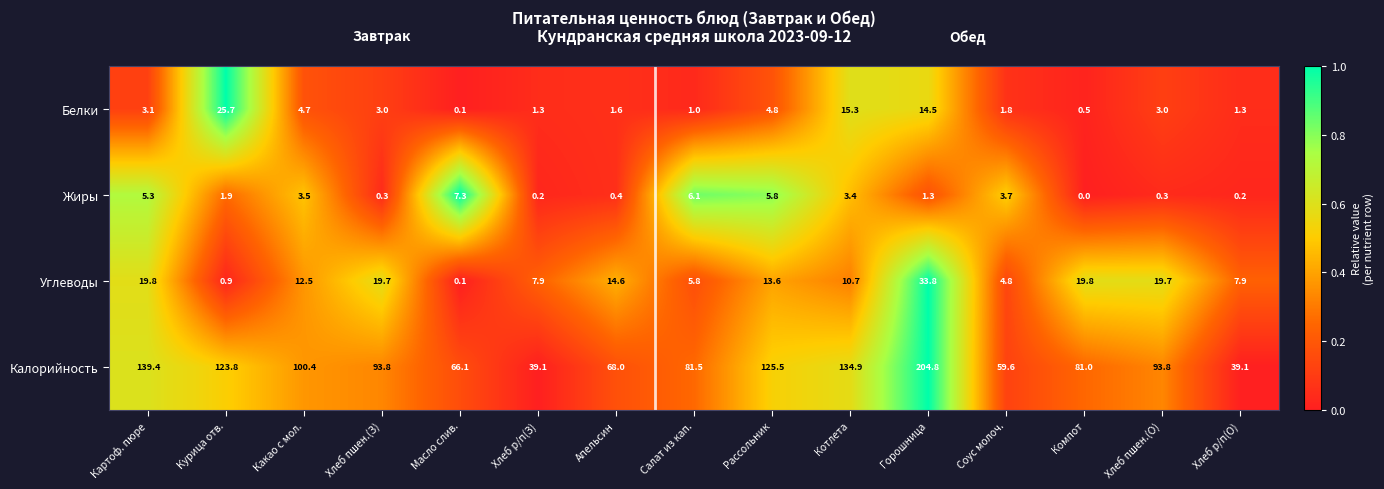

What is the difference between the highest and lowest values at Салат из кап.?

80.5